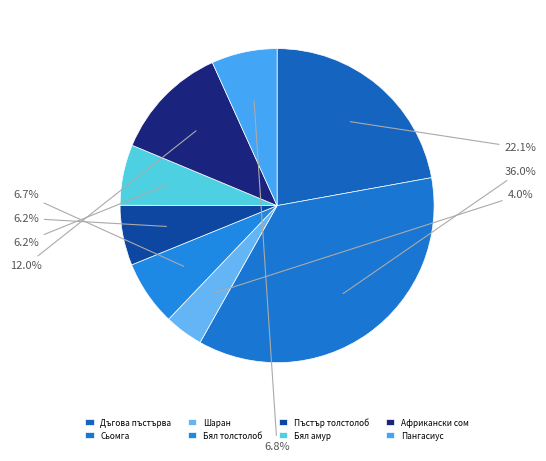

What percentage is the Дъгова пъстърва slice, to the nearest percent?

22%